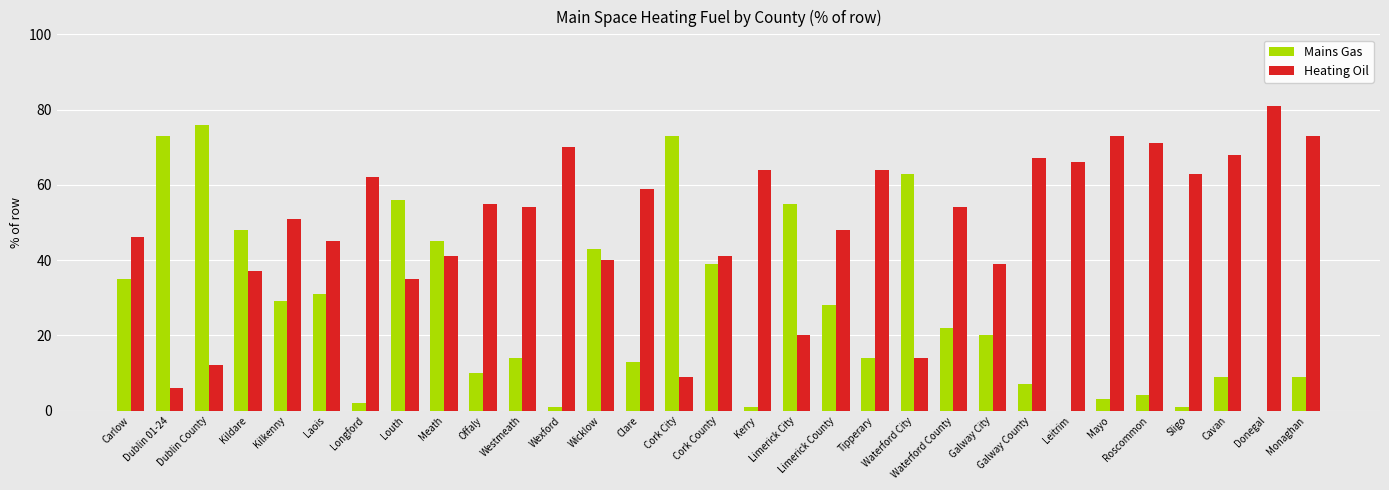

What is the maximum value shown in the chart?

81